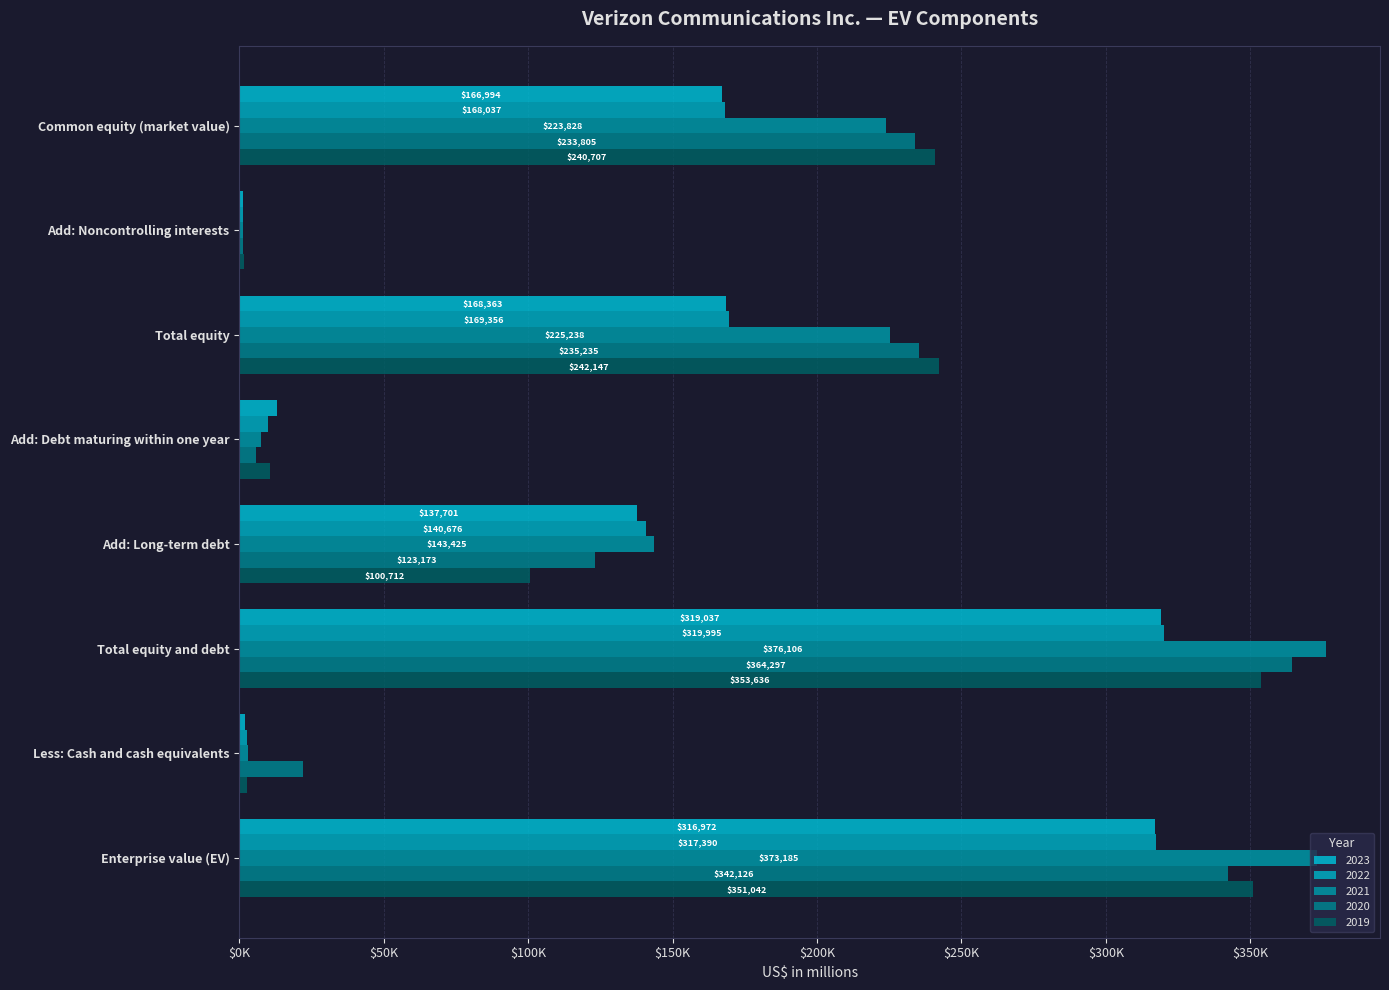

Rank the categories by 2019 value from highest to lowest.

Total equity and debt, Enterprise value (EV), Total equity, Common equity (market value), Add: Long-term debt, Add: Debt maturing within one year, Less: Cash and cash equivalents, Add: Noncontrolling interests